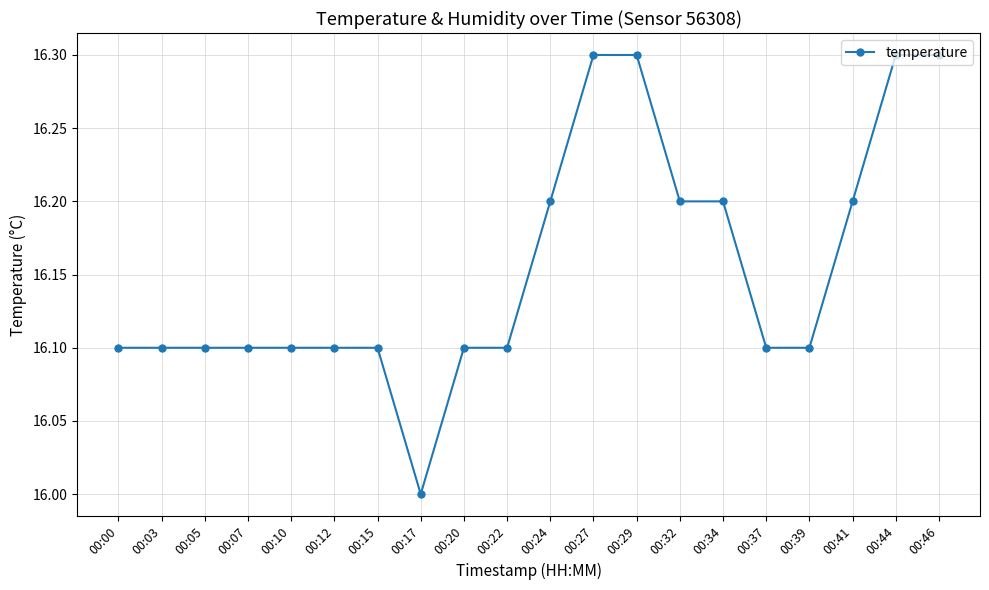

Is this an area chart (filled region under the line)?

No